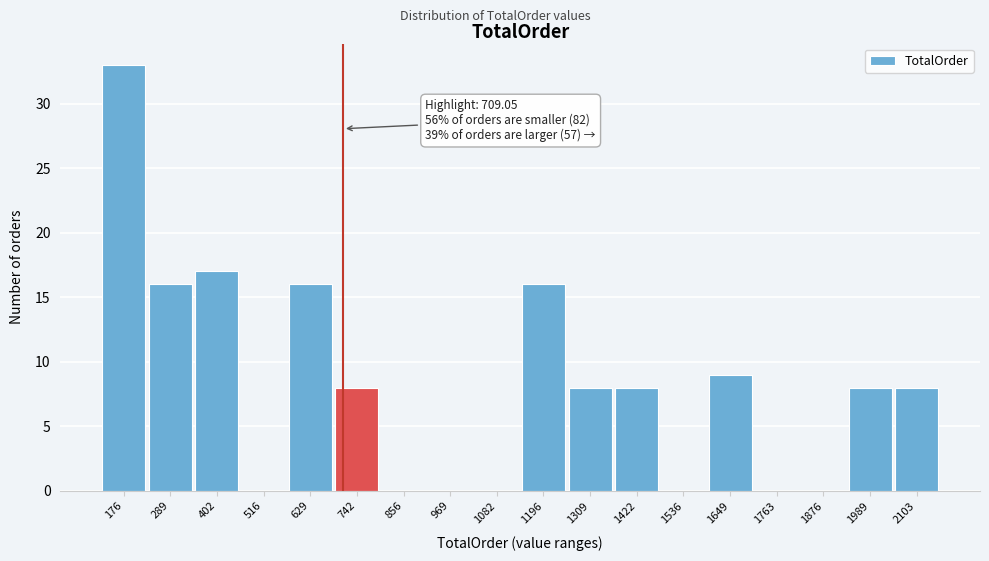

Which range on the x-axis has the tallest bar?

120 to 240